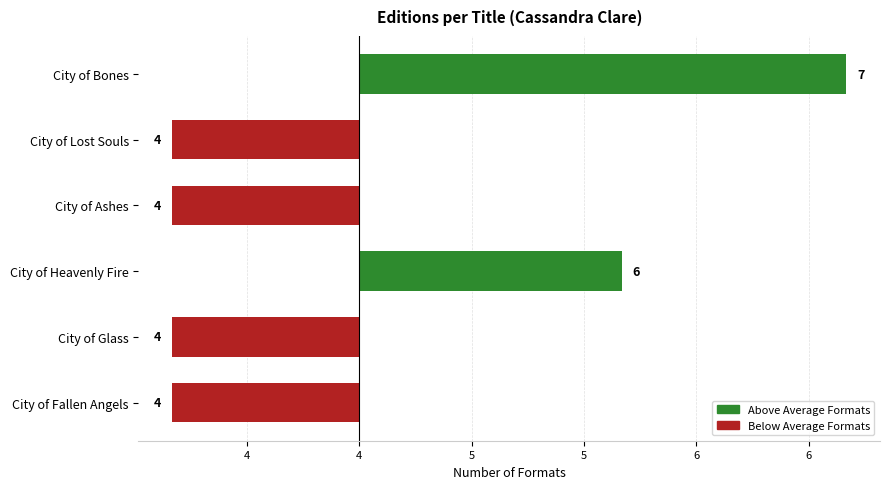

How many positive values are there?

2